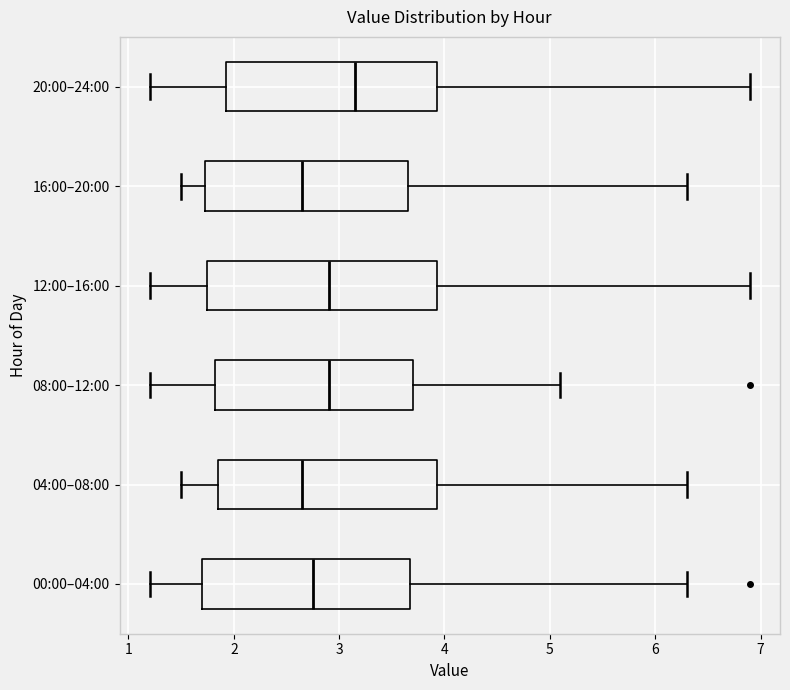

Reading bottom to top, read every box against the x-axis: the position of its median line, the range the box covers, and the ends of its whiskers. The values are not printed on the chart, so give them approximately, as read against the axis.

00:00–04:00: median 2.8, box 1.7 to 3.7, whiskers 1.2 to 6.3
04:00–08:00: median 2.7, box 1.9 to 3.9, whiskers 1.5 to 6.3
08:00–12:00: median 2.9, box 1.8 to 3.7, whiskers 1.2 to 5.1
12:00–16:00: median 2.9, box 1.8 to 3.9, whiskers 1.2 to 6.9
16:00–20:00: median 2.7, box 1.7 to 3.7, whiskers 1.5 to 6.3
20:00–24:00: median 3.2, box 1.9 to 3.9, whiskers 1.2 to 6.9